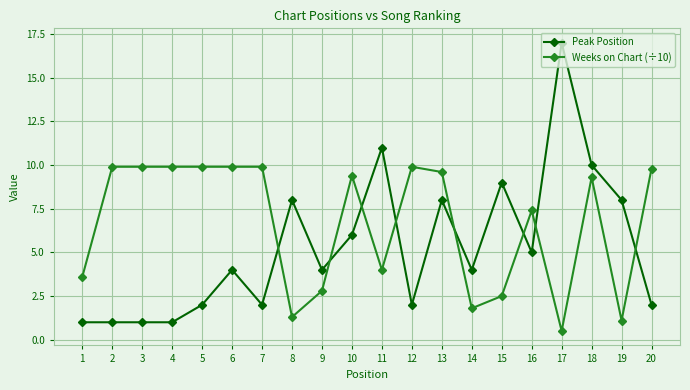

Rank the series by their average value, from highest to lowest.

Weeks on Chart (÷10), Peak Position